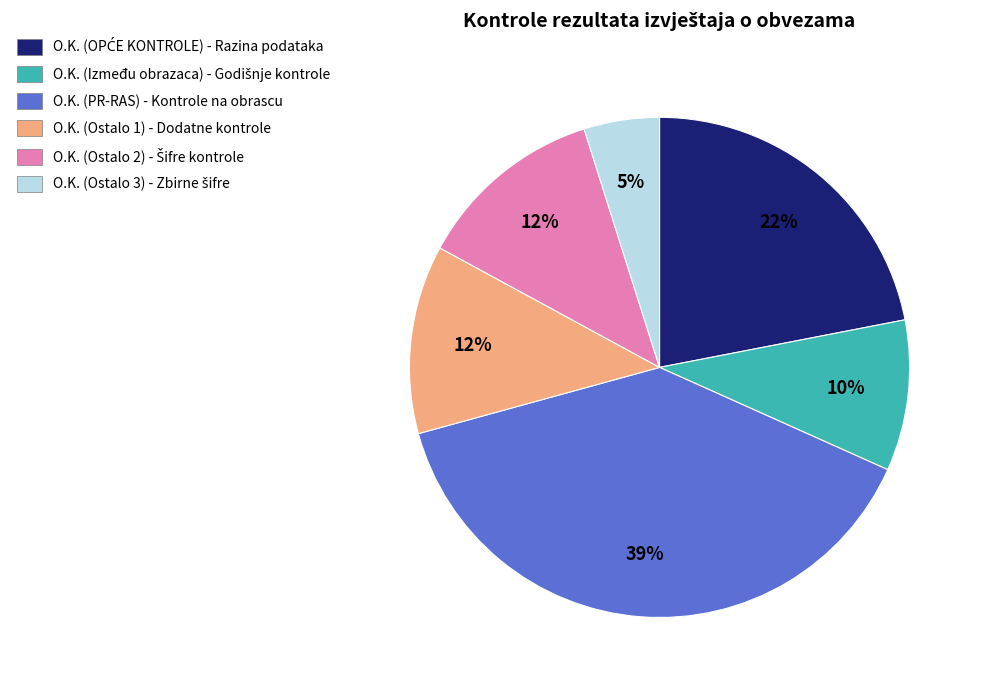

Is there a majority slice in this chart?

No